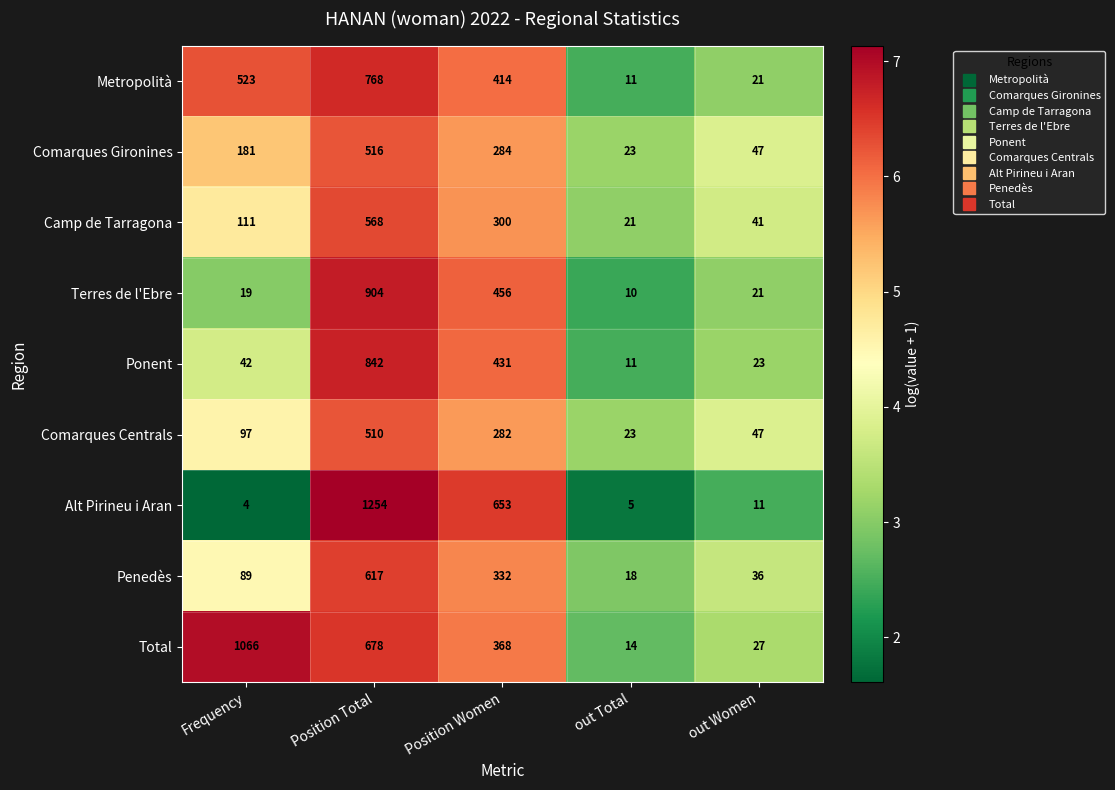

How many data points does each series have?

5